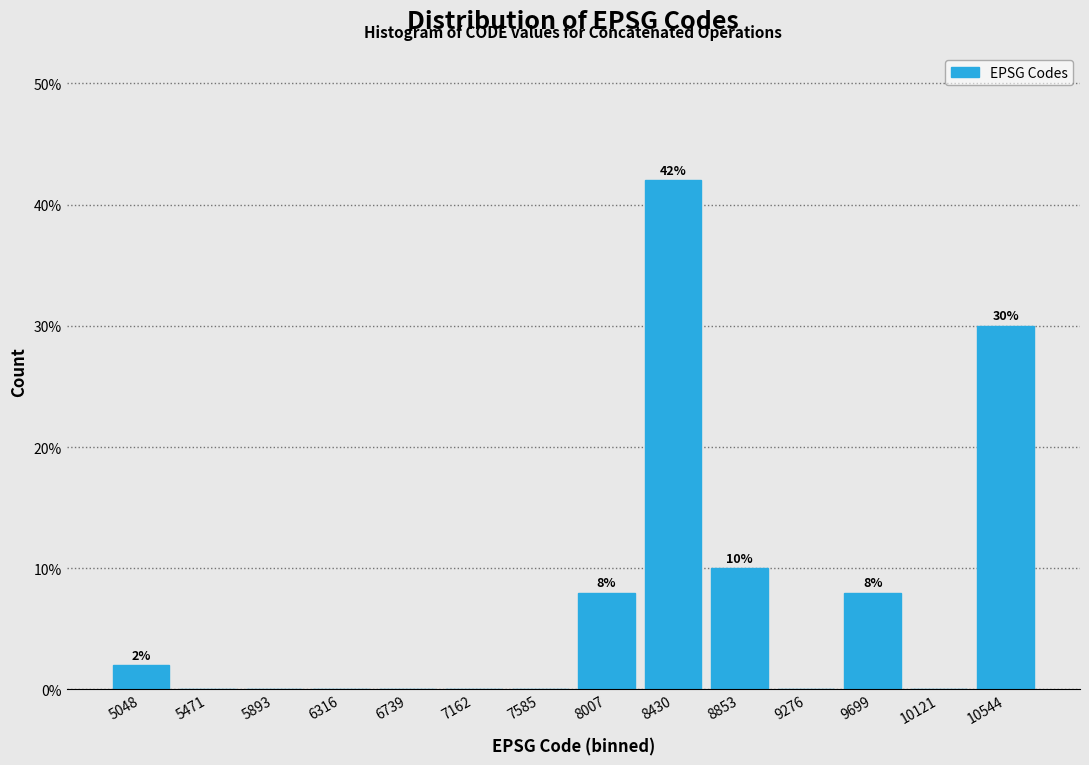

Which range on the x-axis has the tallest bar?

8200 to 8650